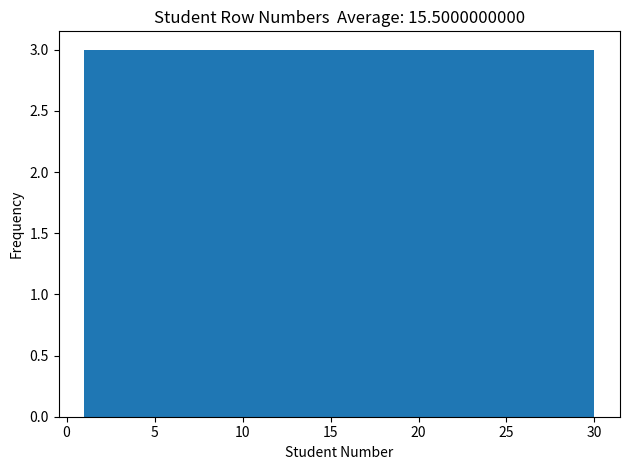

How tall is the bar that spans 15.5 to 18.4 on the x-axis? Neither the bar edges nor the heights are printed on the chart, so give them approximately, as read against the axes.

3